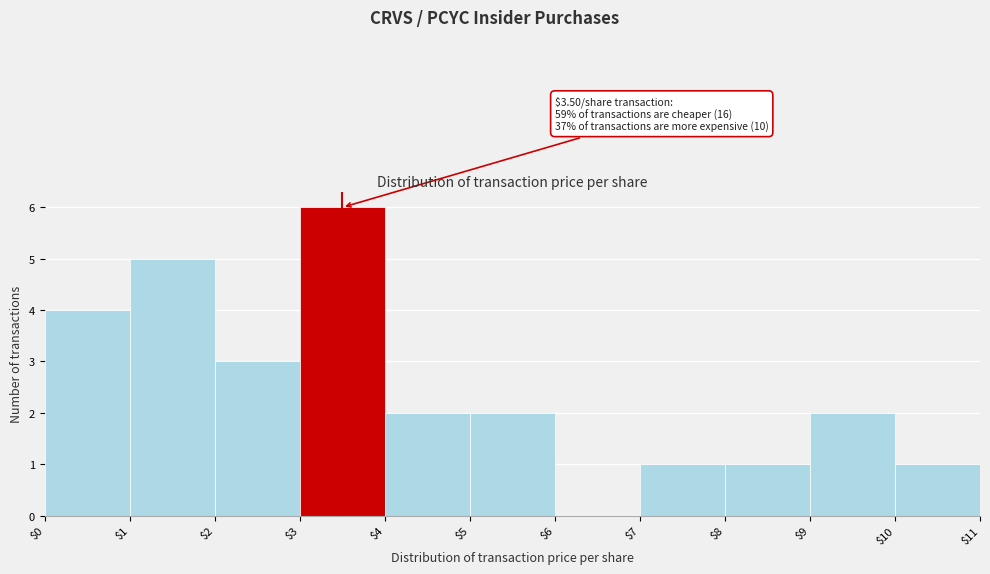

Over which range of the x-axis is the bar tallest?

$3 to $4